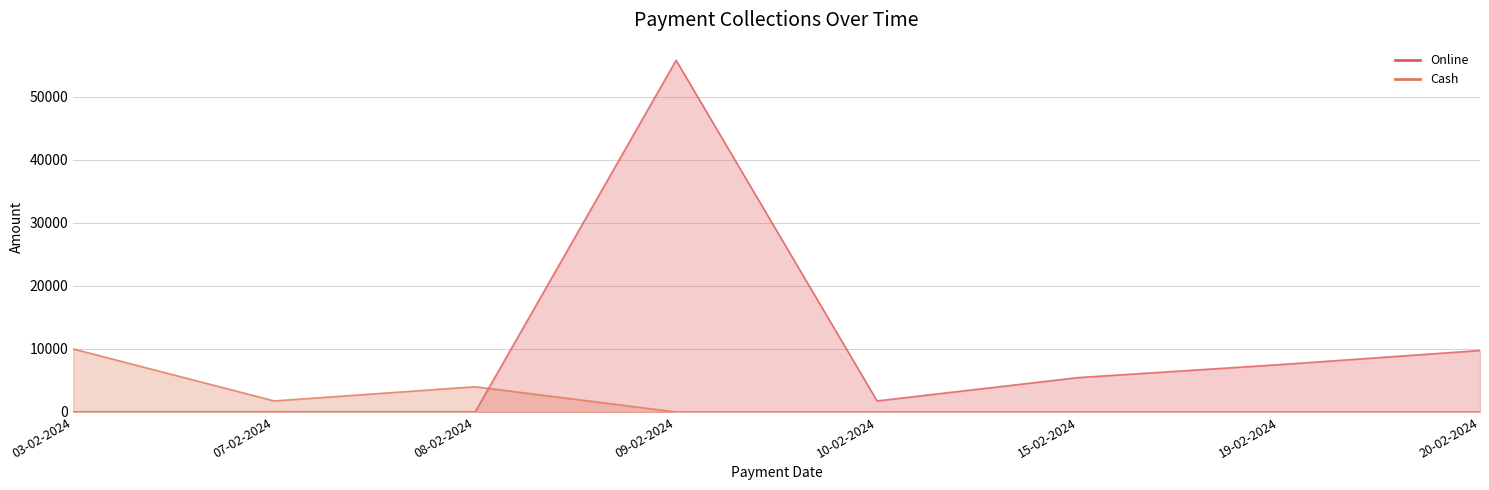

Which series has the widest spread of values?

Online